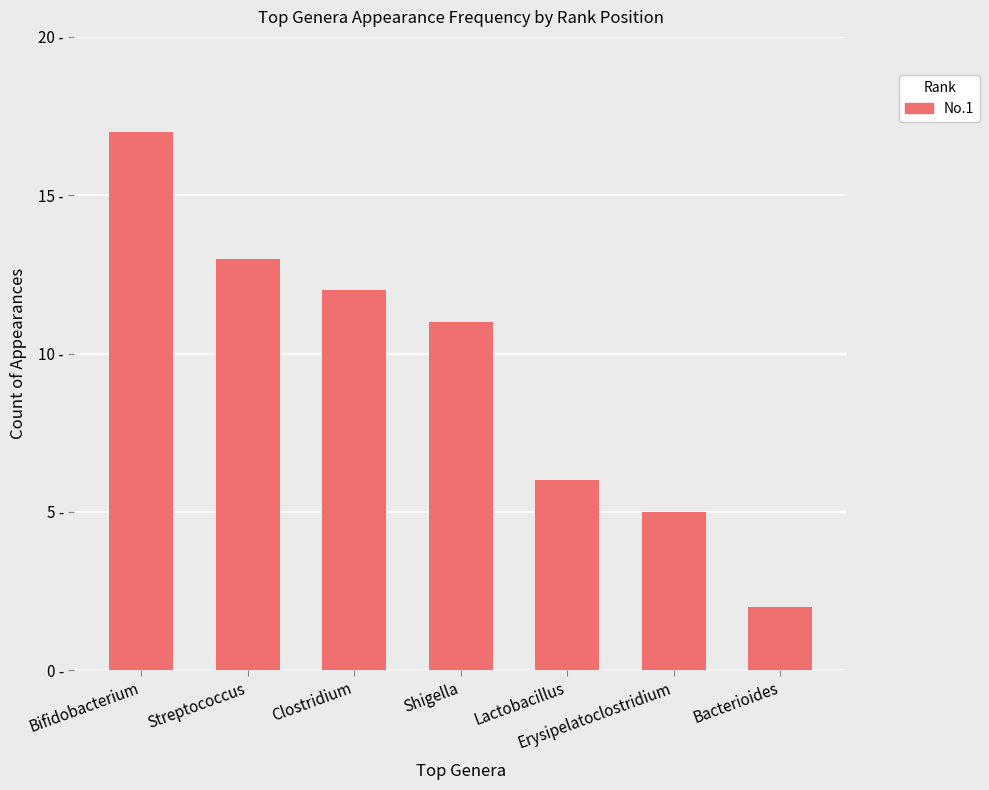

List the labels in order of value, smallest first.

Bacterioides, Erysipelatoclostridium, Lactobacillus, Shigella, Clostridium, Streptococcus, Bifidobacterium